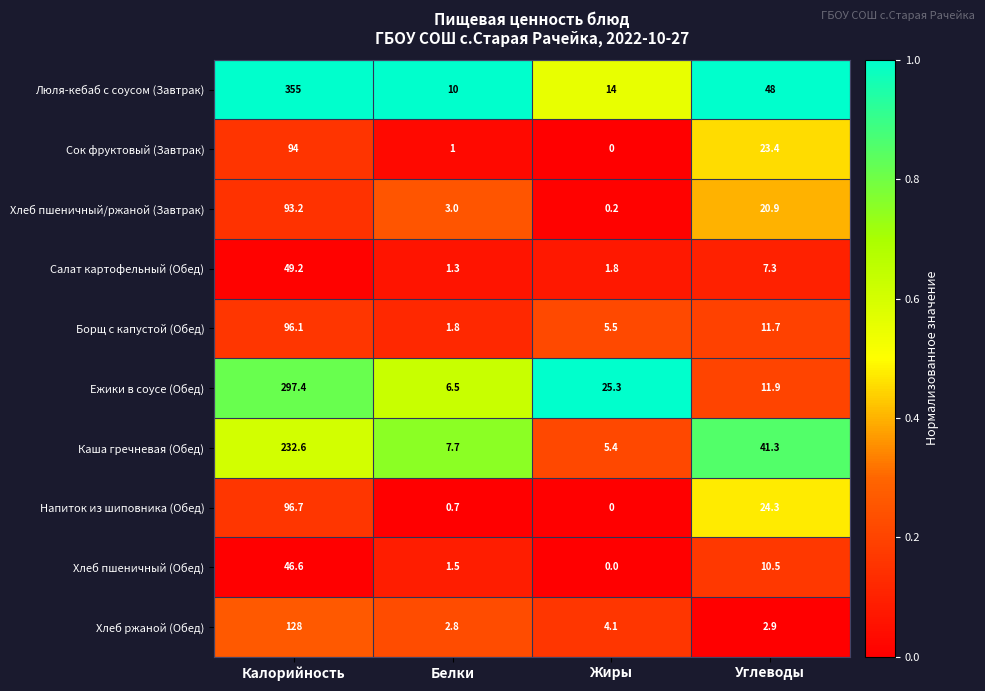

Where does the Каша гречневая (Обед) series first go above 41?

Калорийность